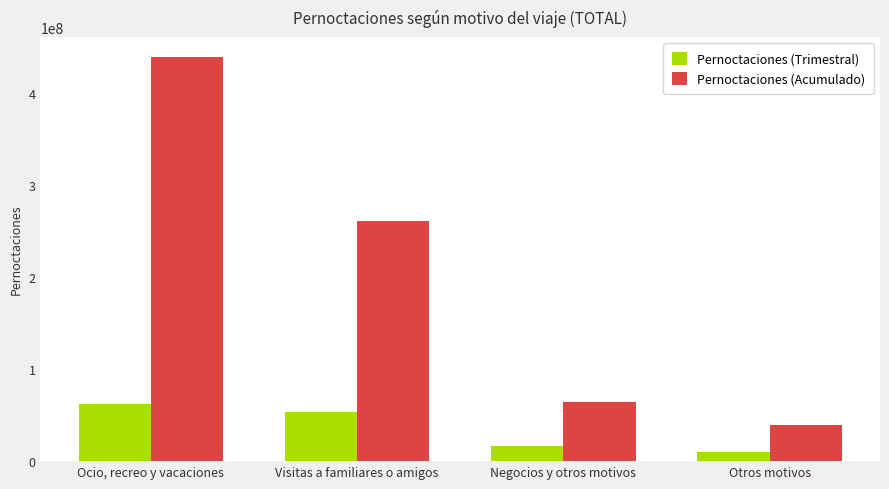

What is the approximate value of Pernoctaciones (Trimestral) at Otros motivos?

9525290